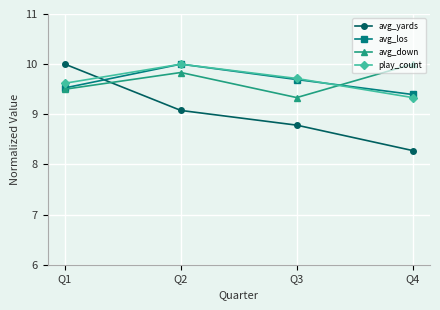

The value of avg_yards at Q3 is 8.8. True or false?

True